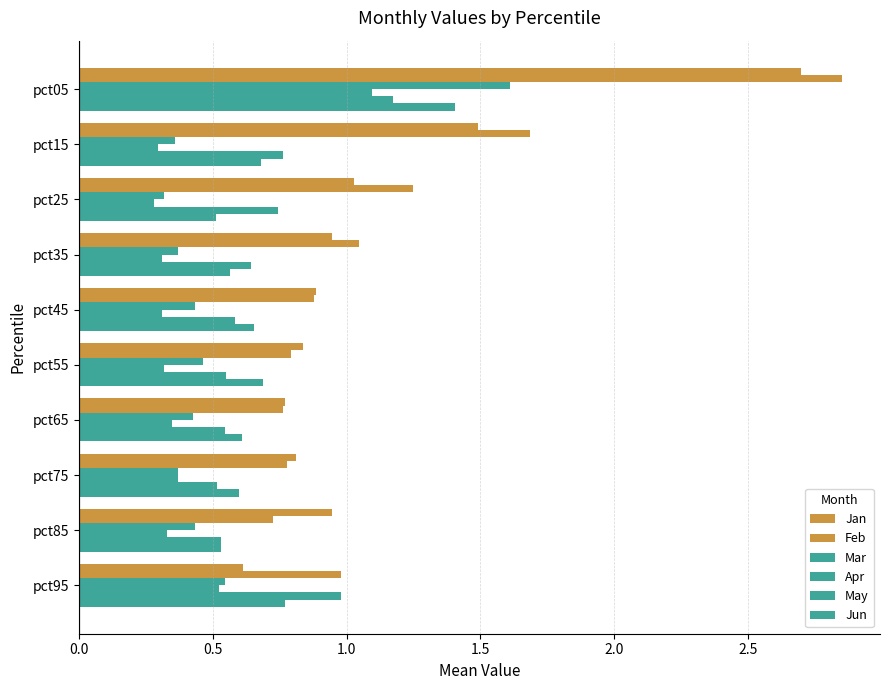

How many categories are shown in the chart?

10